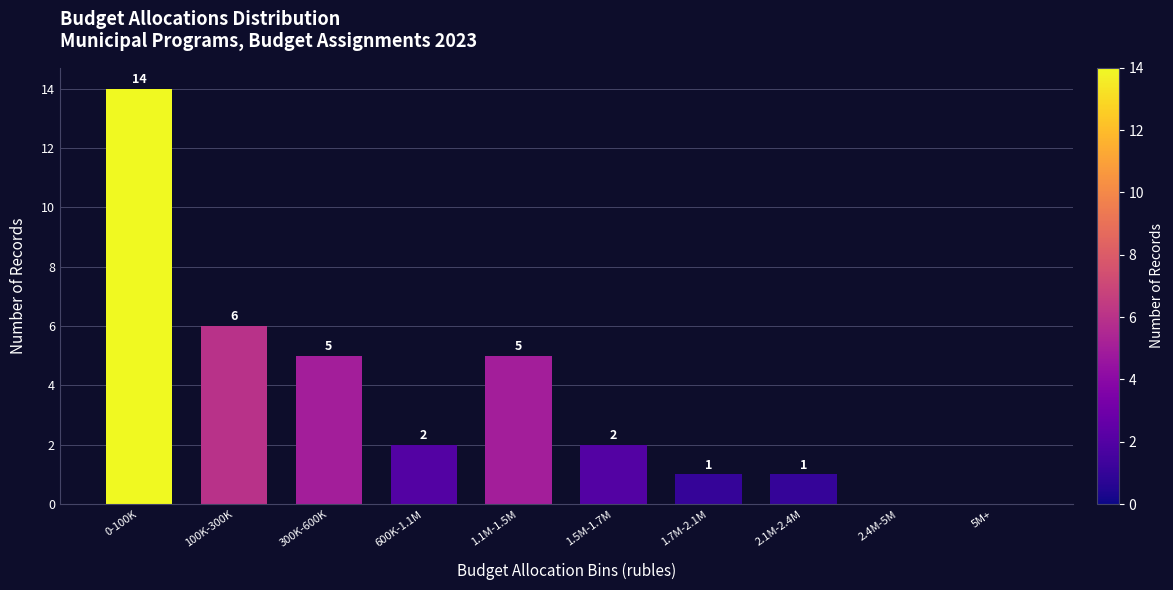

Reading left to right, what are all the values shown in this chart?

0-100K=14	100K-300K=6	300K-600K=5	600K-1.1M=2	1.1M-1.5M=5	1.5M-1.7M=2	1.7M-2.1M=1	2.1M-2.4M=1	2.4M-5M=0	5M+=0